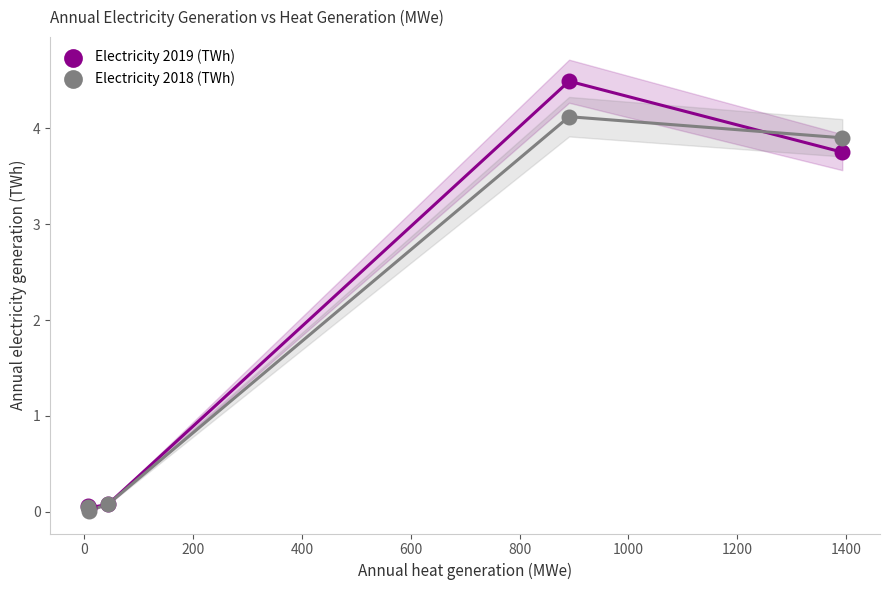

Which series reaches the maximum Y coordinate?

Electricity 2019 (TWh)